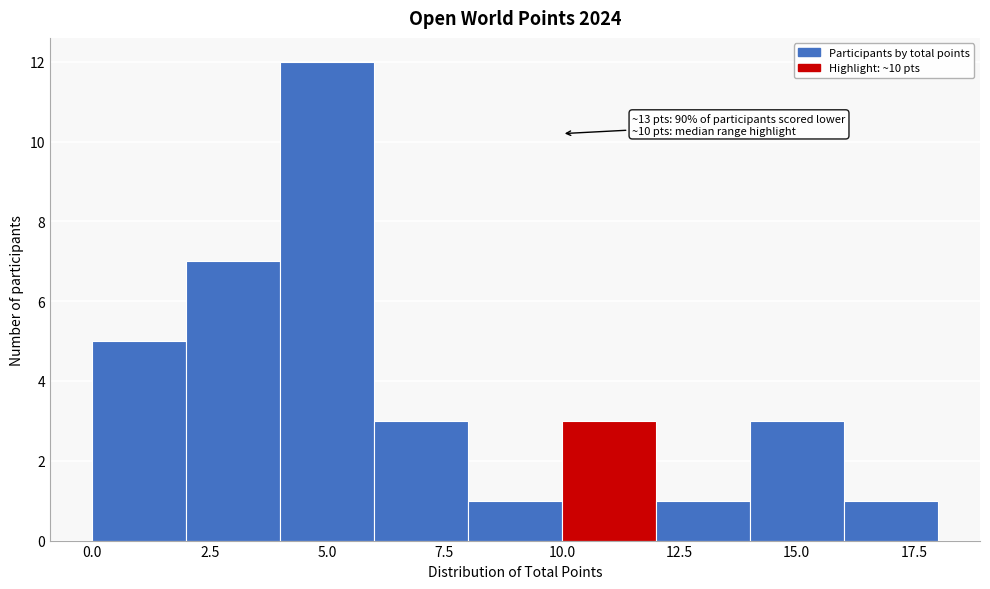

Which range on the x-axis has the tallest bar?

4 to 6